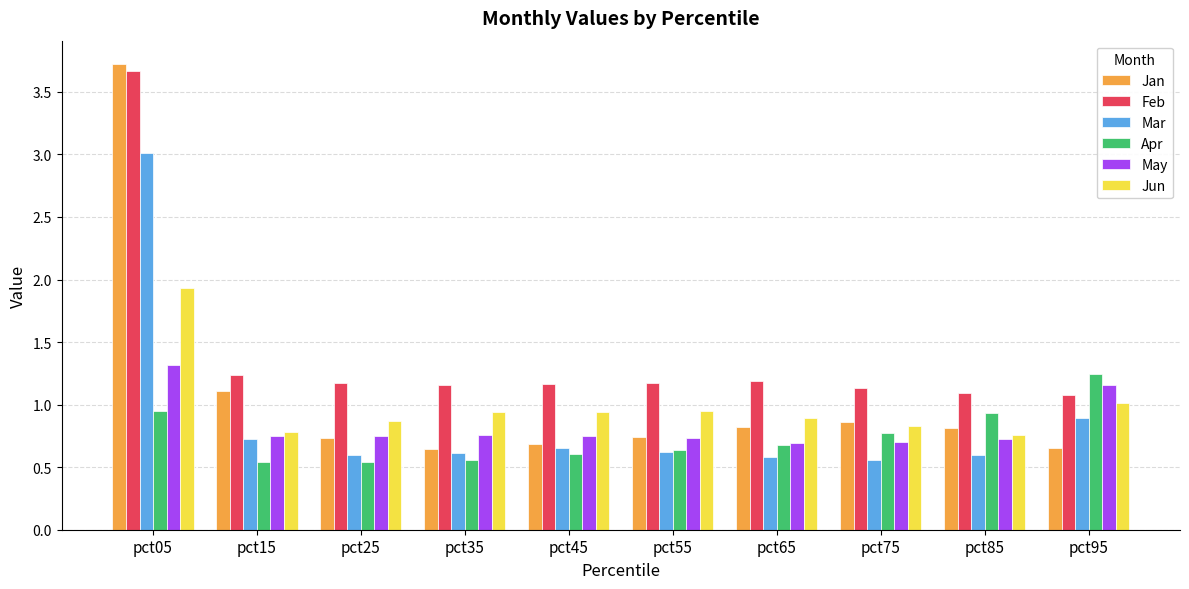

Which series has the largest range (max minus min)?

Jan